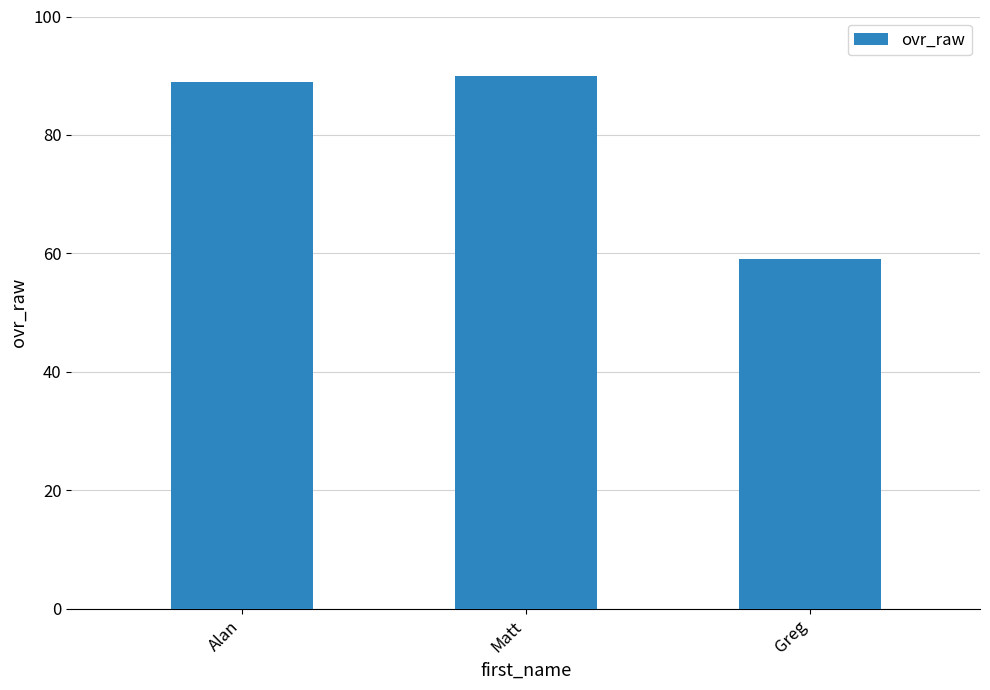

What is the sum of all values?

238